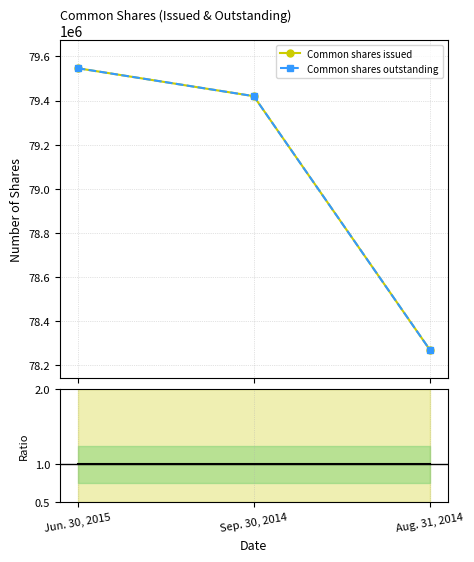

Is this an area chart (filled region under the line)?

No